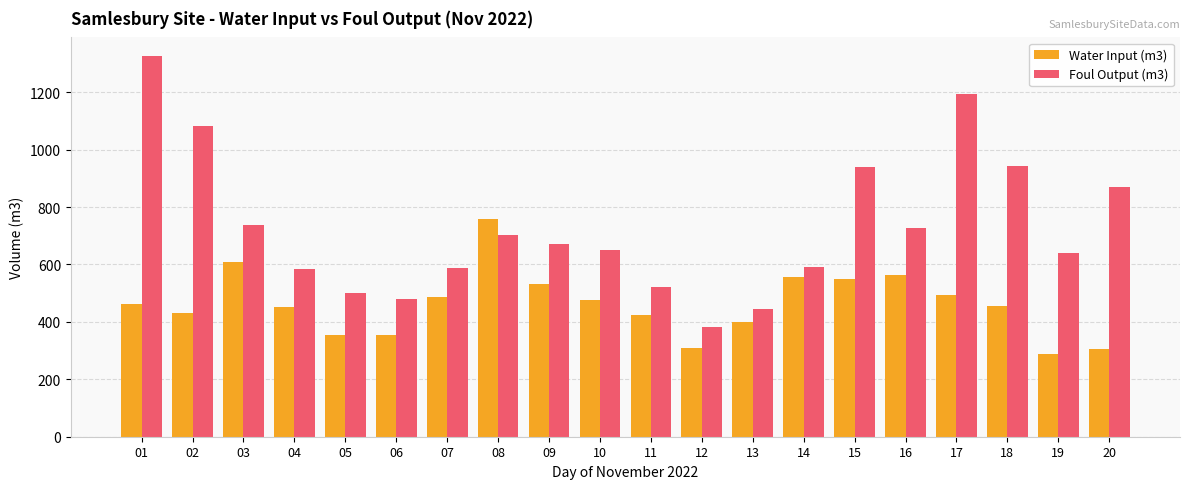

What is the sum of the Water Input (m3) values at 04 and 10?

925.8